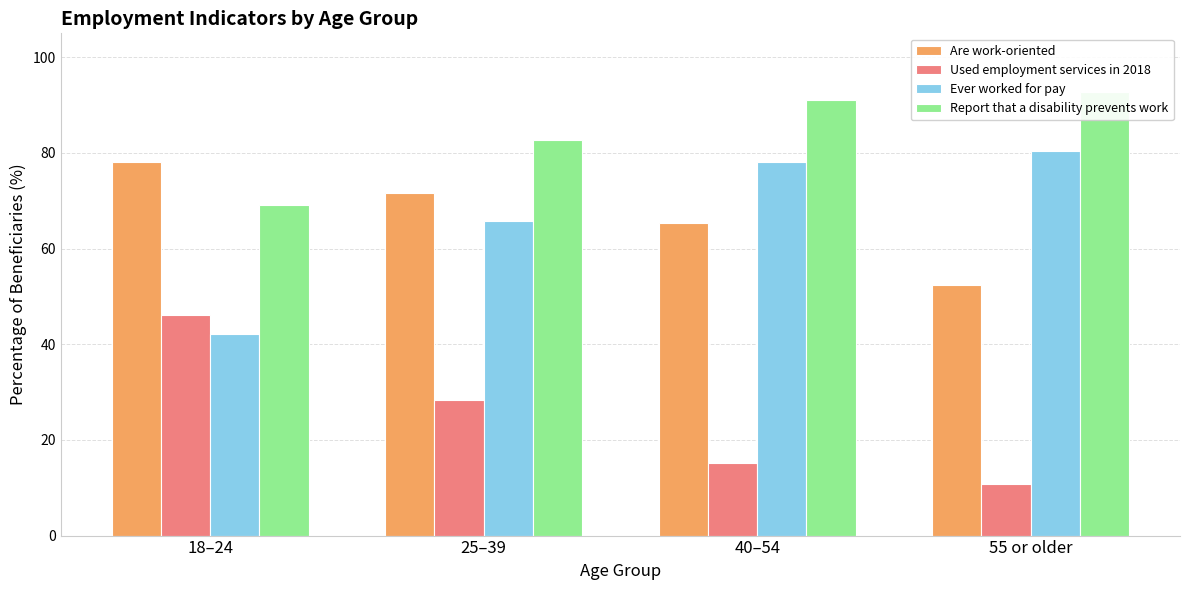

What is the minimum value shown in the chart?

10.8